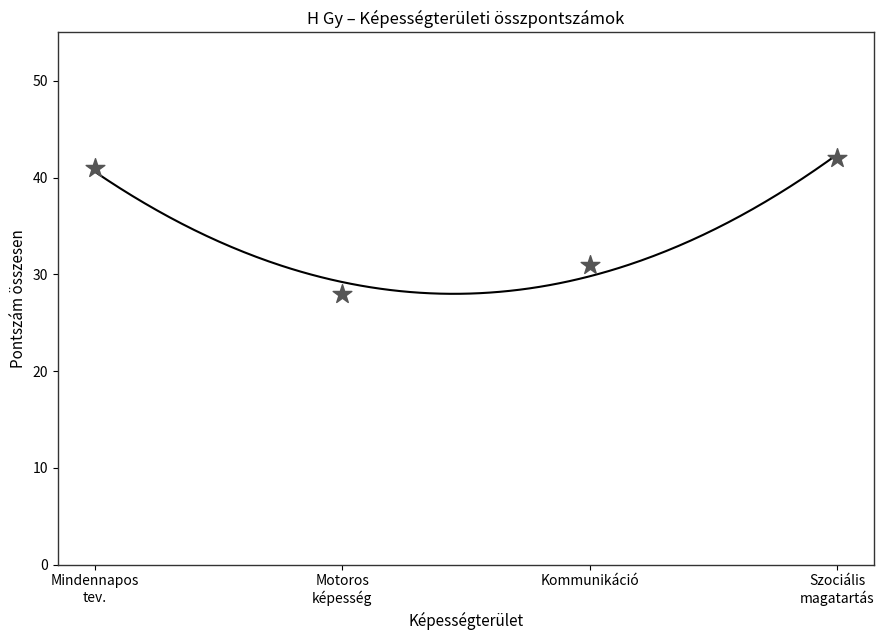

What is the average Y value?

36